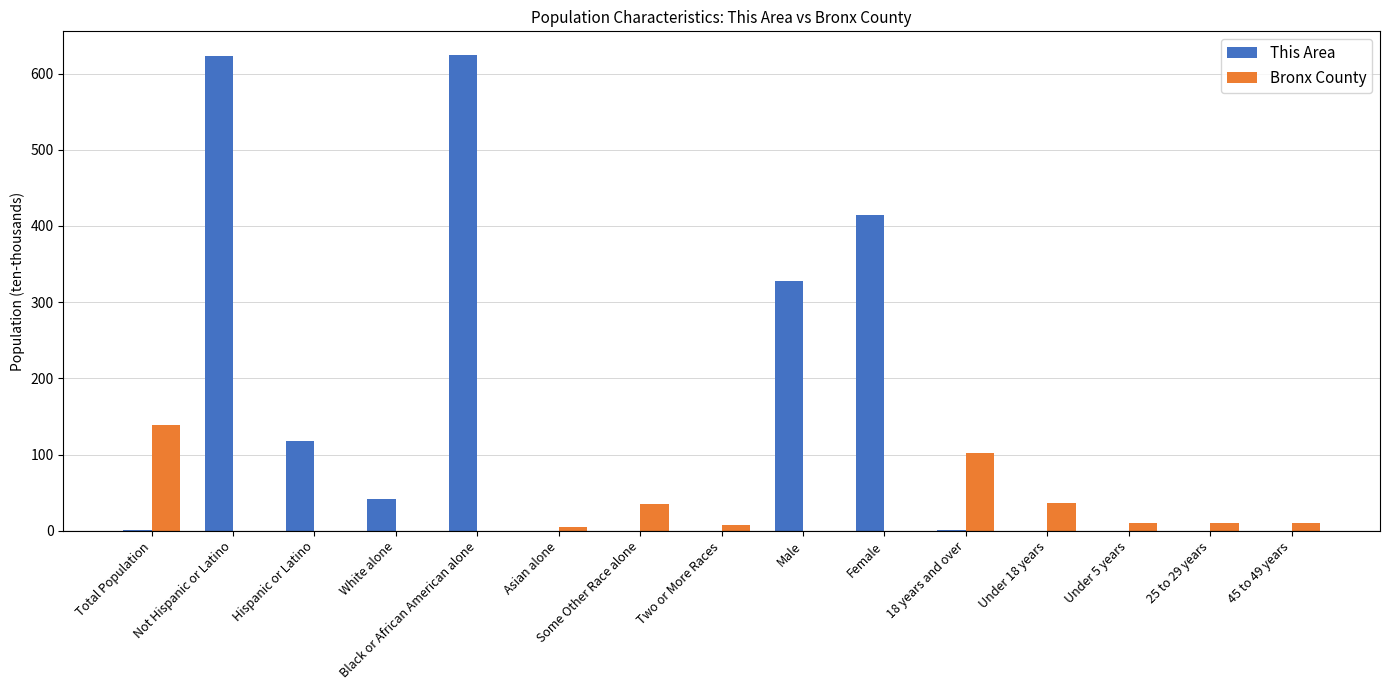

Which series has the largest total across all categories?

This Area